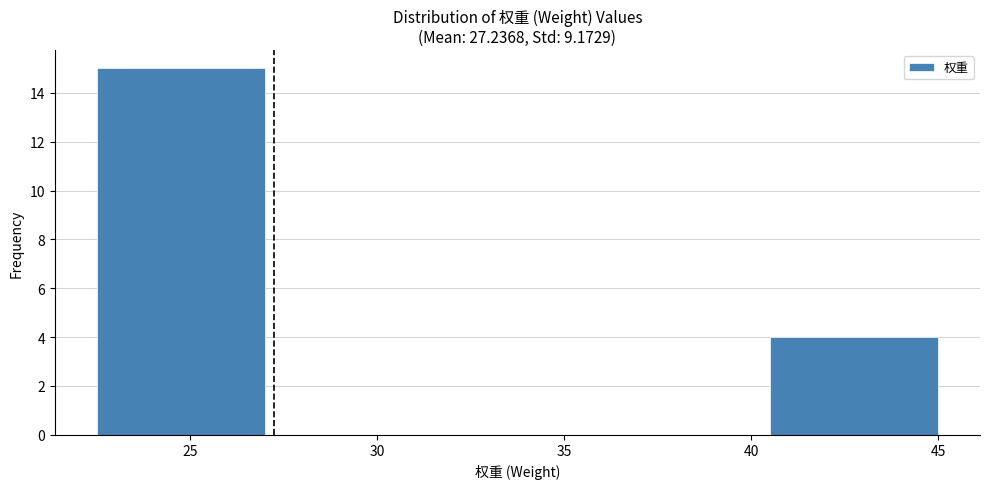

Reading left to right, transcribe this chart: for each bar, give the range it covers on the x-axis and its height. The values are not printed on the chart, so give them approximately, as read against the axis.

22.5 to 27.0: 15
27.0 to 31.5: 0
31.5 to 36.0: 0
36.0 to 40.5: 0
40.5 to 45.0: 4